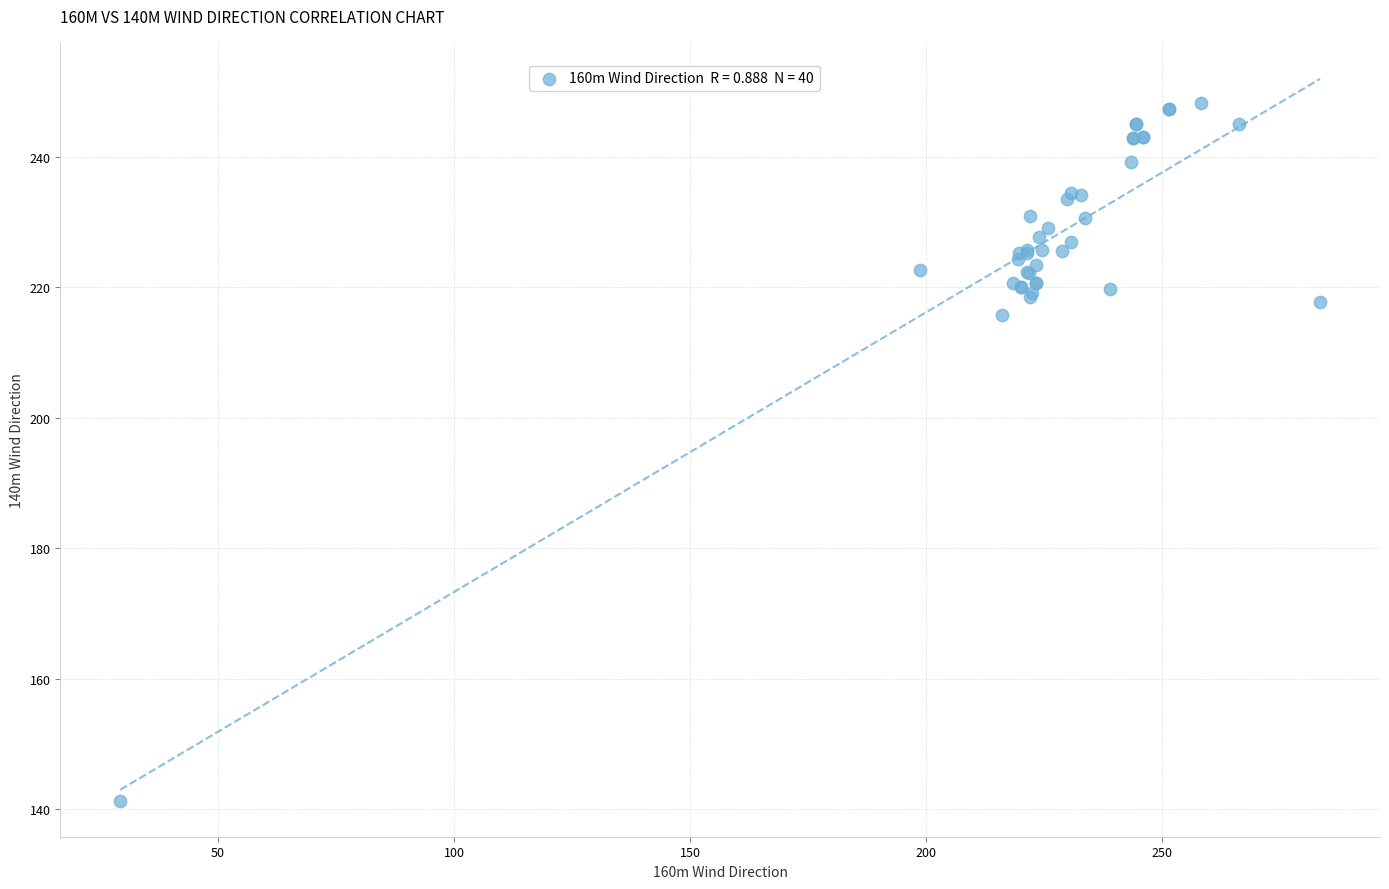

What Y value in the scatter plot is closest to 194?

215.8